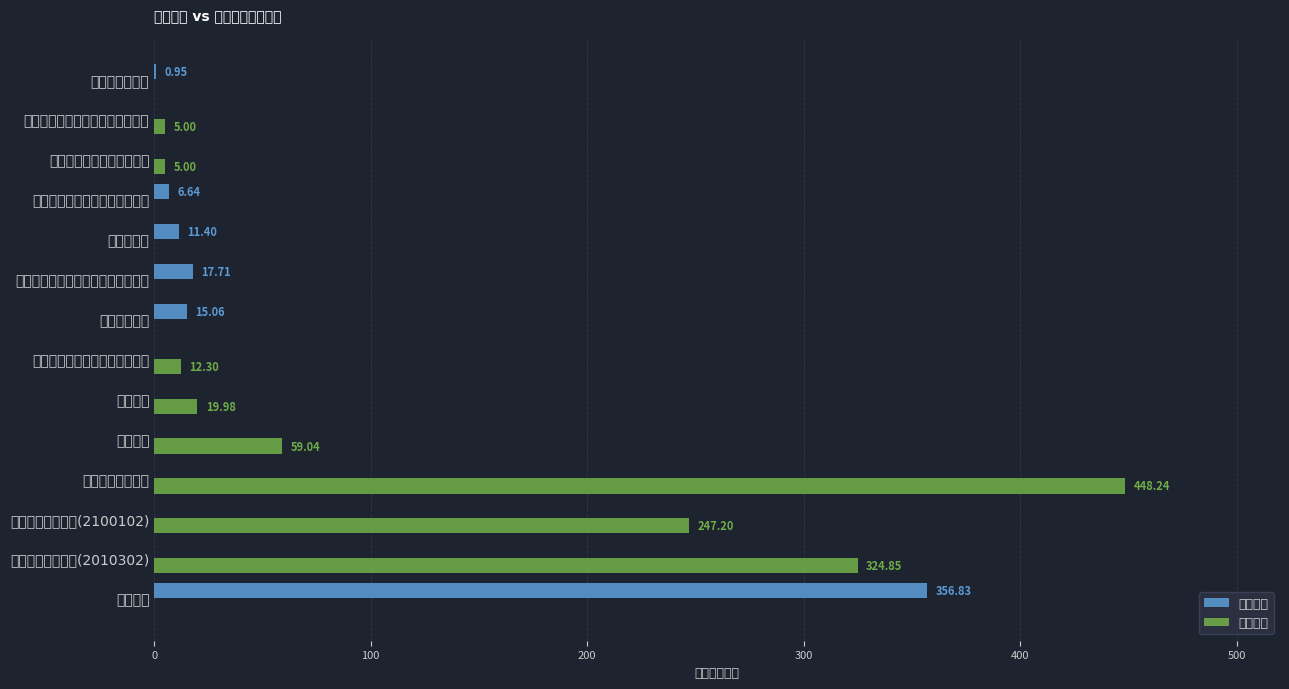

Which category has the highest value in the 项目支出 series?

重大公共卫生服务